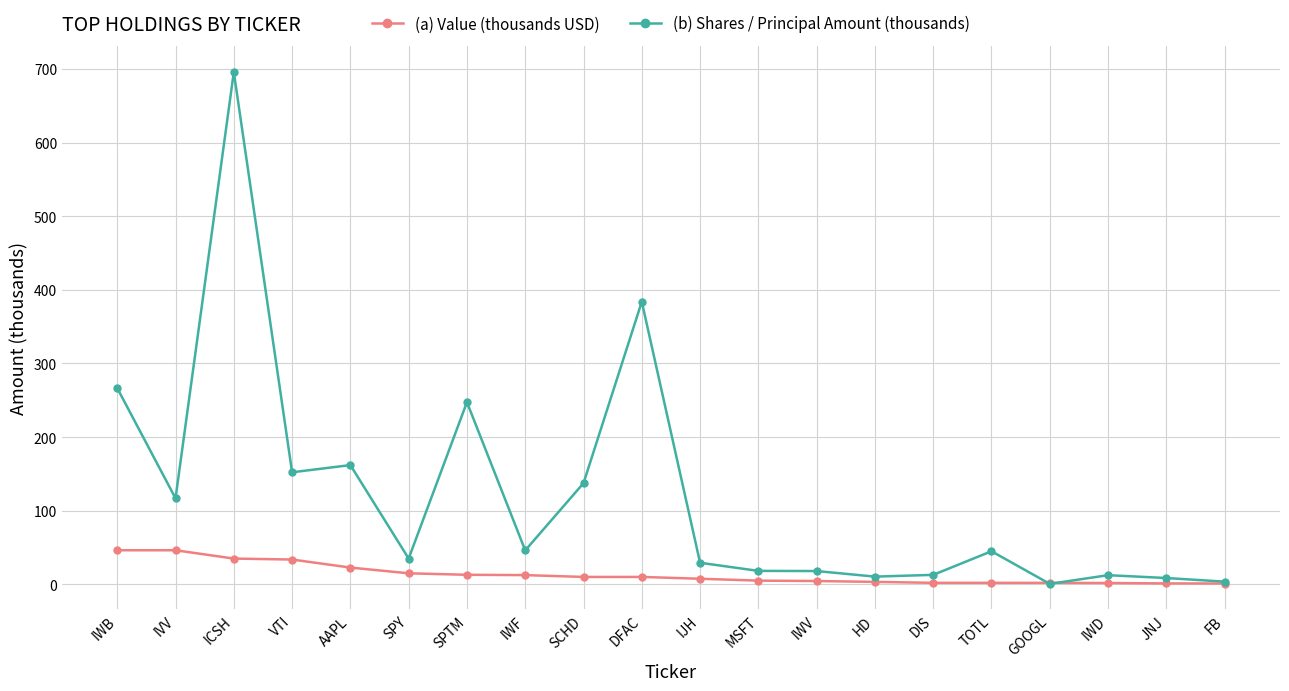

How many lines are shown in the chart?

2